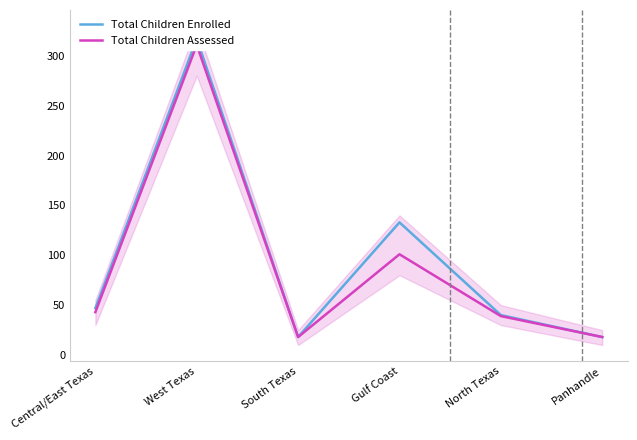

What is the label of the 4th point from the right?

South Texas